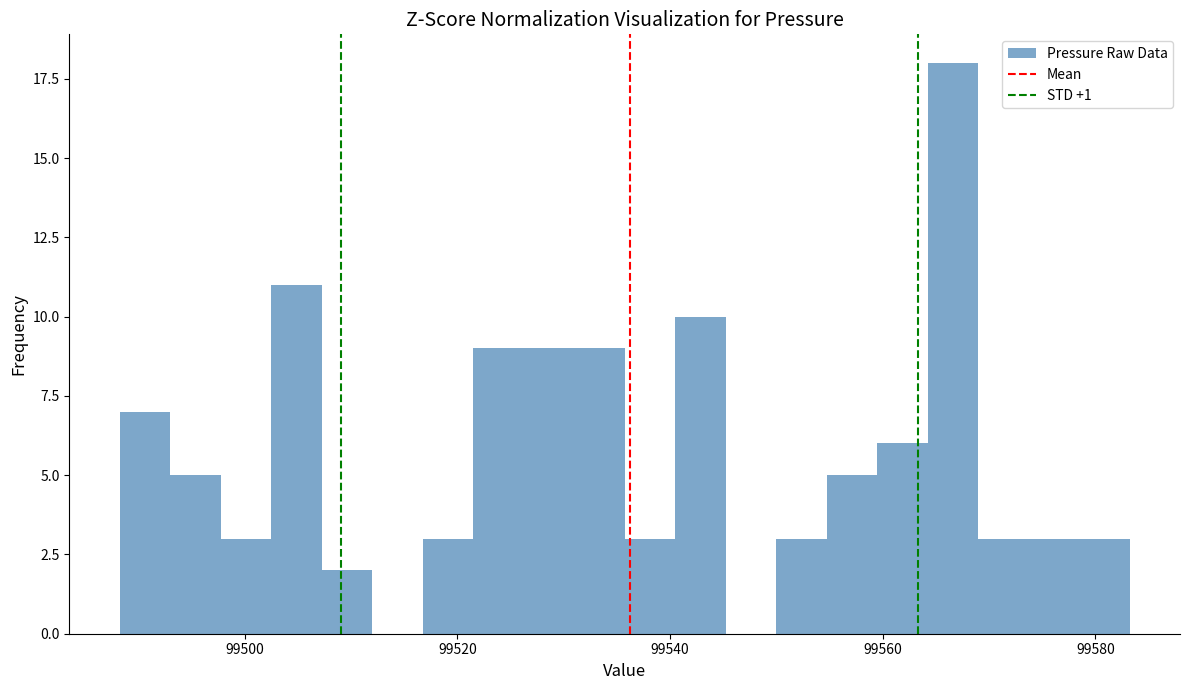

Read against the x-axis, roughly where is the centre of the tallest bar?

99566